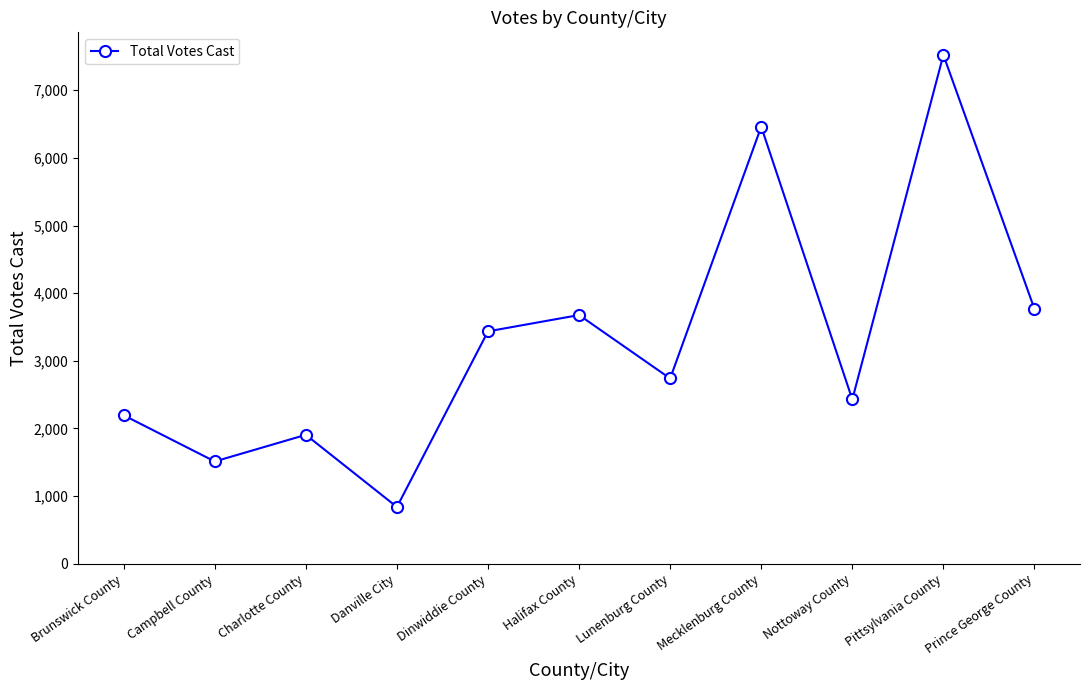

What is the label of the 7th point from the right?

Dinwiddie County